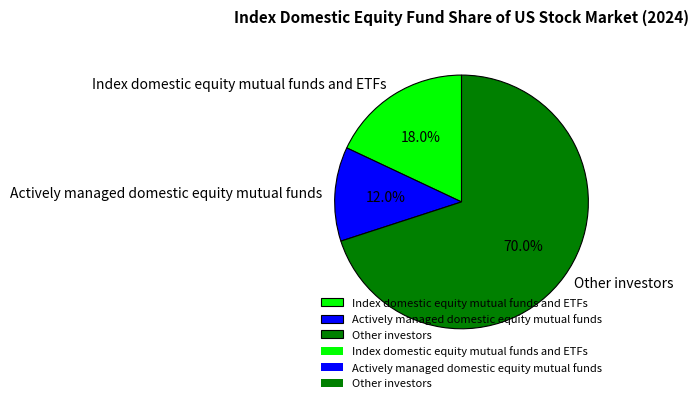

The Actively managed domestic equity mutual funds slice represents 2% of the pie. True or false?

False